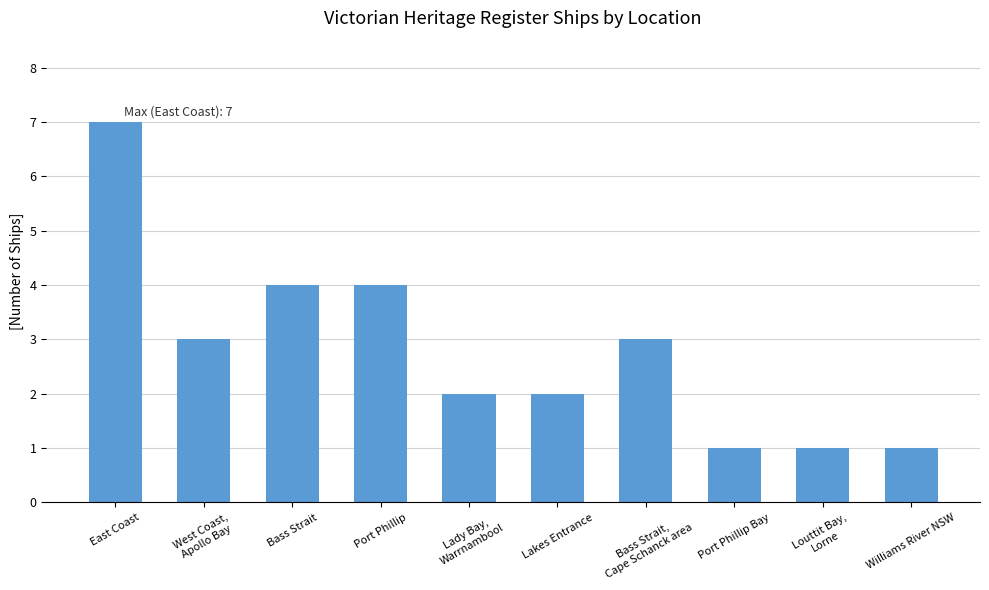

What is the change in value from West Coast,
Apollo Bay to Louttit Bay,
Lorne?

-2